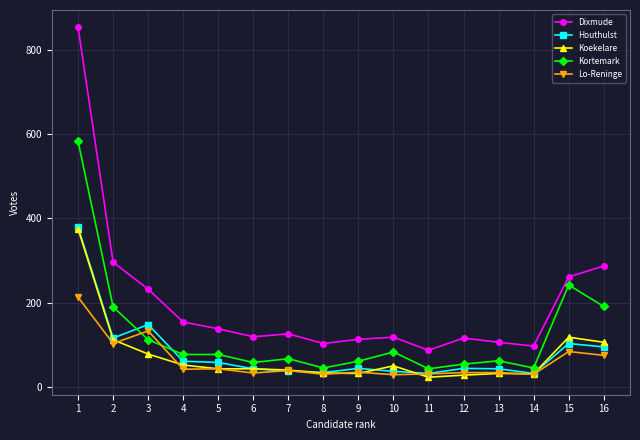

What is the difference between the maximum and minimum values in the Kortemark series?

540